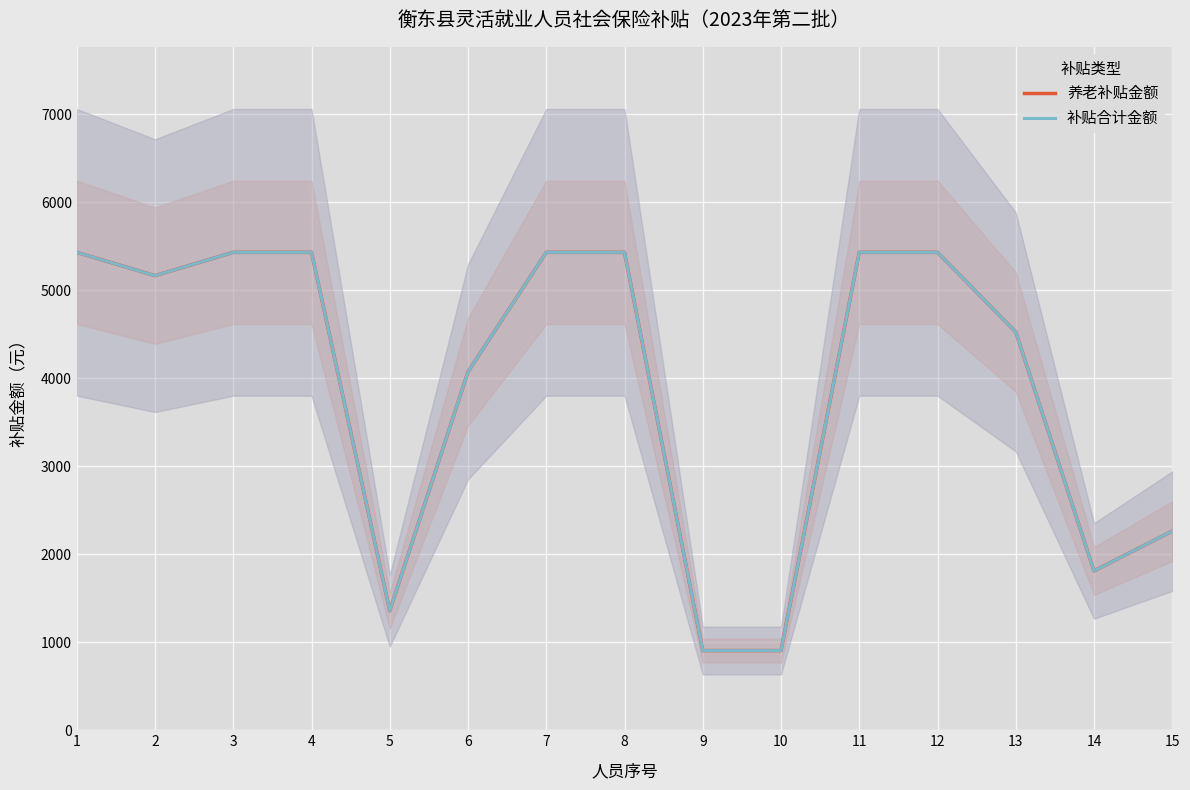

List the labels in order of 养老补贴金额 value, largest first.

1, 3, 4, 7, 8, 11, 12, 2, 13, 6, 15, 14, 5, 9, 10